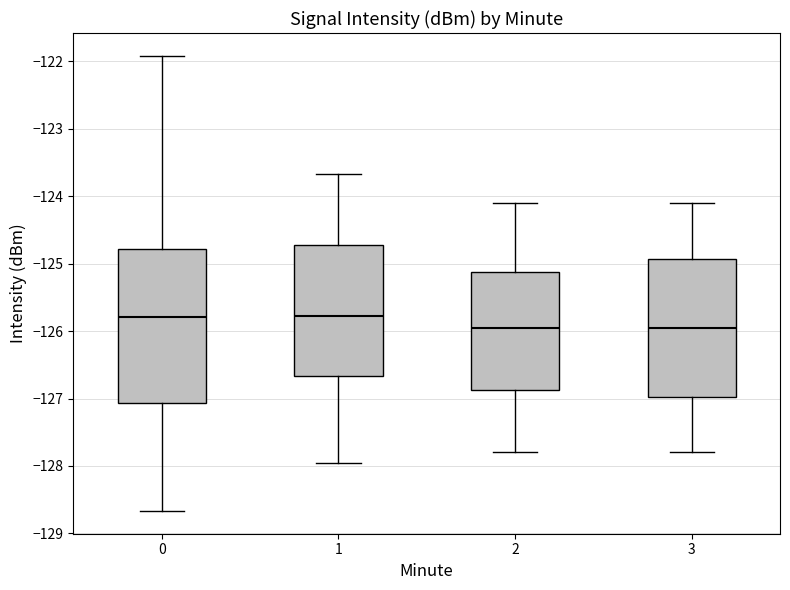

Reading left to right, read every box against the y-axis: the position of its median line, the range the box covers, and the ends of its whiskers. The values are not printed on the chart, so give them approximately, as read against the axis.

0: median -125.8, box -127.1 to -124.8, whiskers -128.7 to -121.9
1: median -125.8, box -126.7 to -124.7, whiskers -128.0 to -123.7
2: median -125.9, box -126.9 to -125.1, whiskers -127.8 to -124.1
3: median -125.9, box -127.0 to -124.9, whiskers -127.8 to -124.1